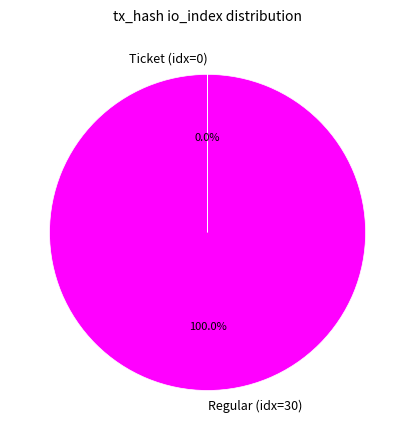

Is it true that Regular is 100% of the pie?

True